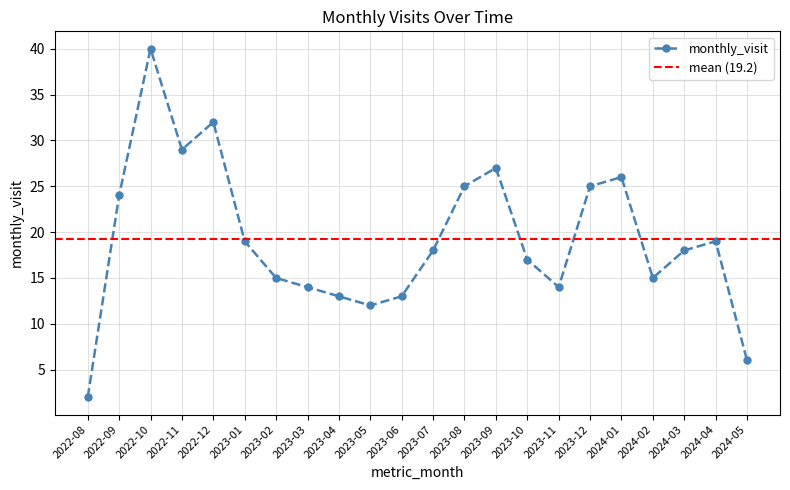

What is the change in value from 2022-12 to 2024-02?

-17